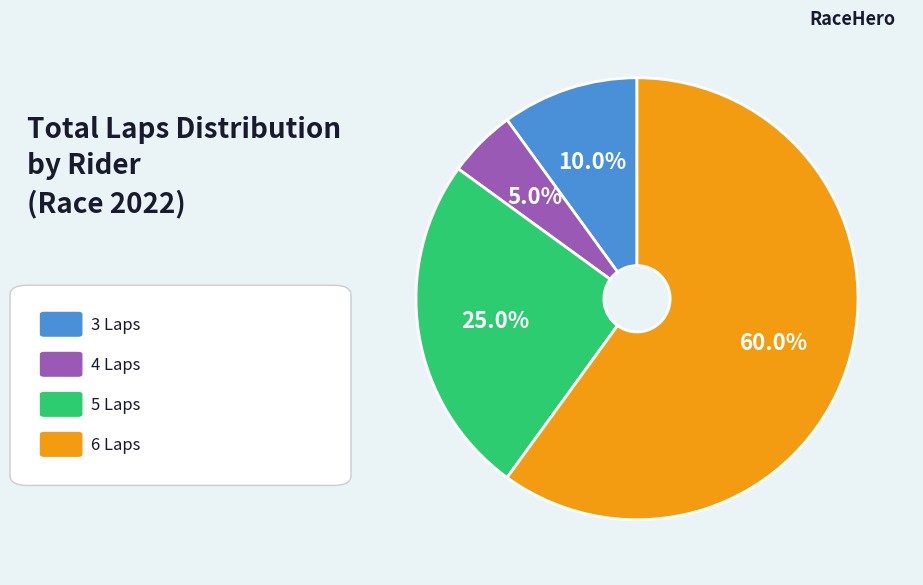

To the nearest percent, what is the difference between the largest and smallest slice percentages?

55%